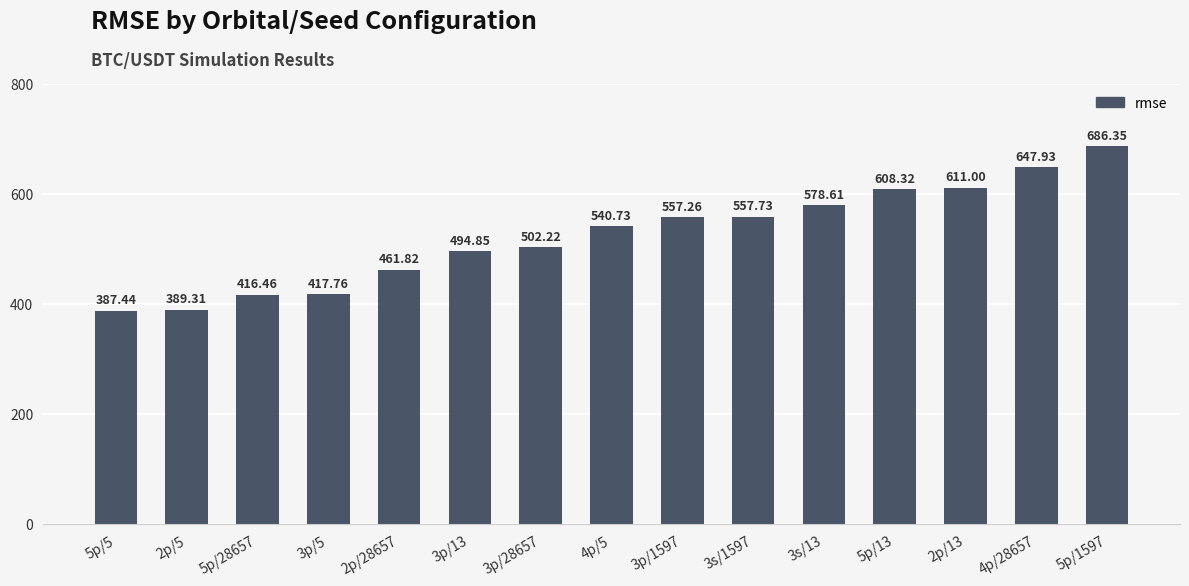

Reading right to left, list all the values displayed in this chart.

5p/1597=686.4	4p/28657=647.9	2p/13=611.0	5p/13=608.3	3s/13=578.6	3s/1597=557.7	3p/1597=557.3	4p/5=540.7	3p/28657=502.2	3p/13=494.9	2p/28657=461.8	3p/5=417.8	5p/28657=416.5	2p/5=389.3	5p/5=387.4